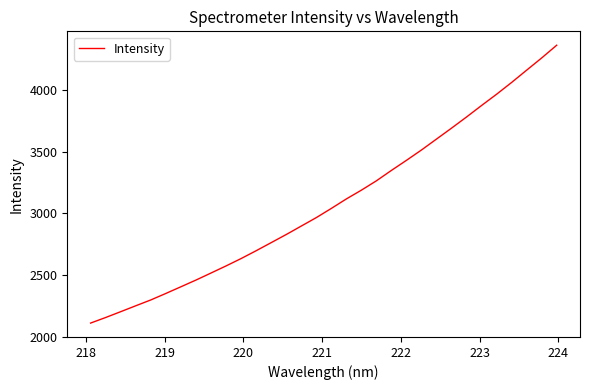

Does the chart display data point markers on the line(s)?

No